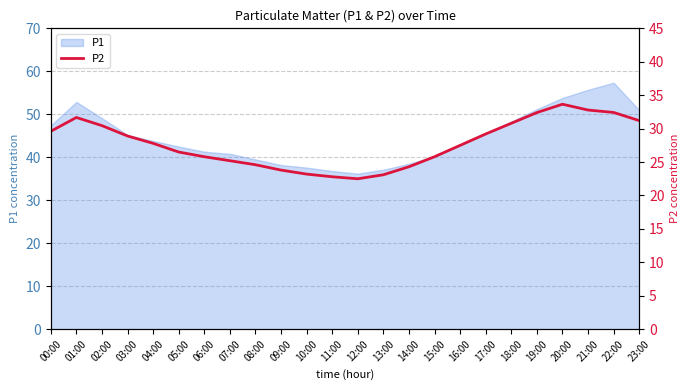

Is it true that the value at 09:00 is 16.0?

False